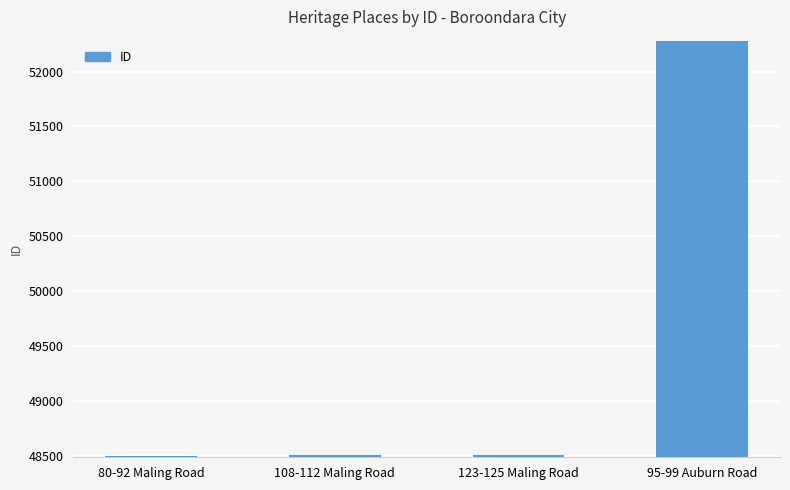

The value at 95-99 Auburn Road is 52277. True or false?

True